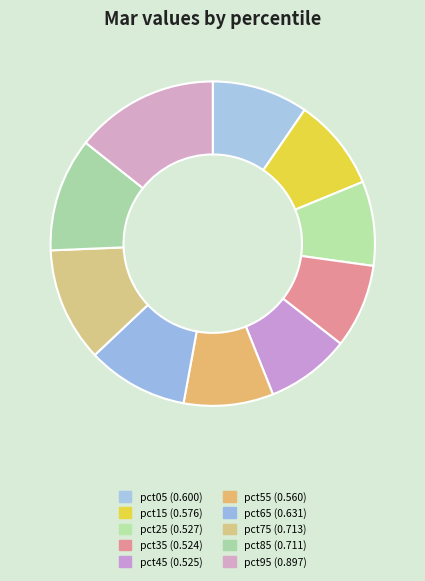

To the nearest percent, what is the difference between the largest and smallest slice percentages?

6%